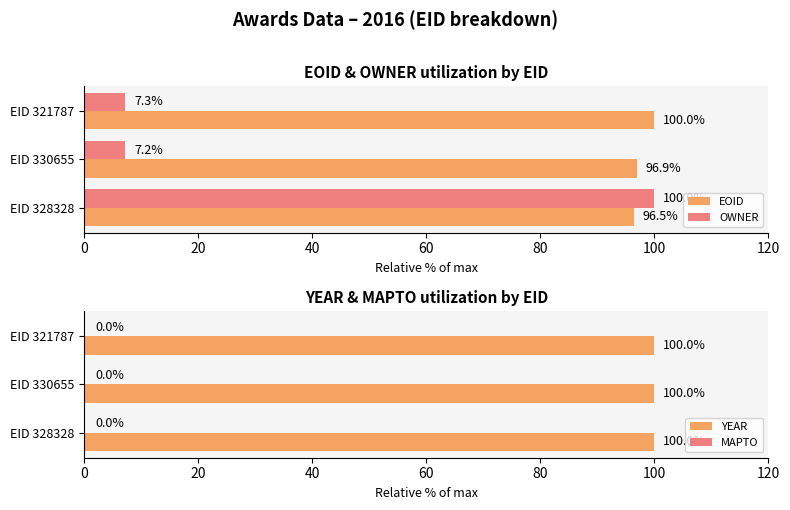

What is the lowest value of the OWNER series?

7.2